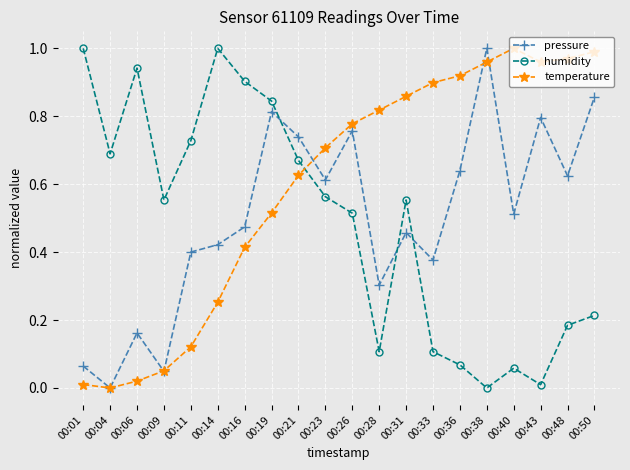

In humidity, how many points are lower than both neighbors (excluding endpoints)?

5